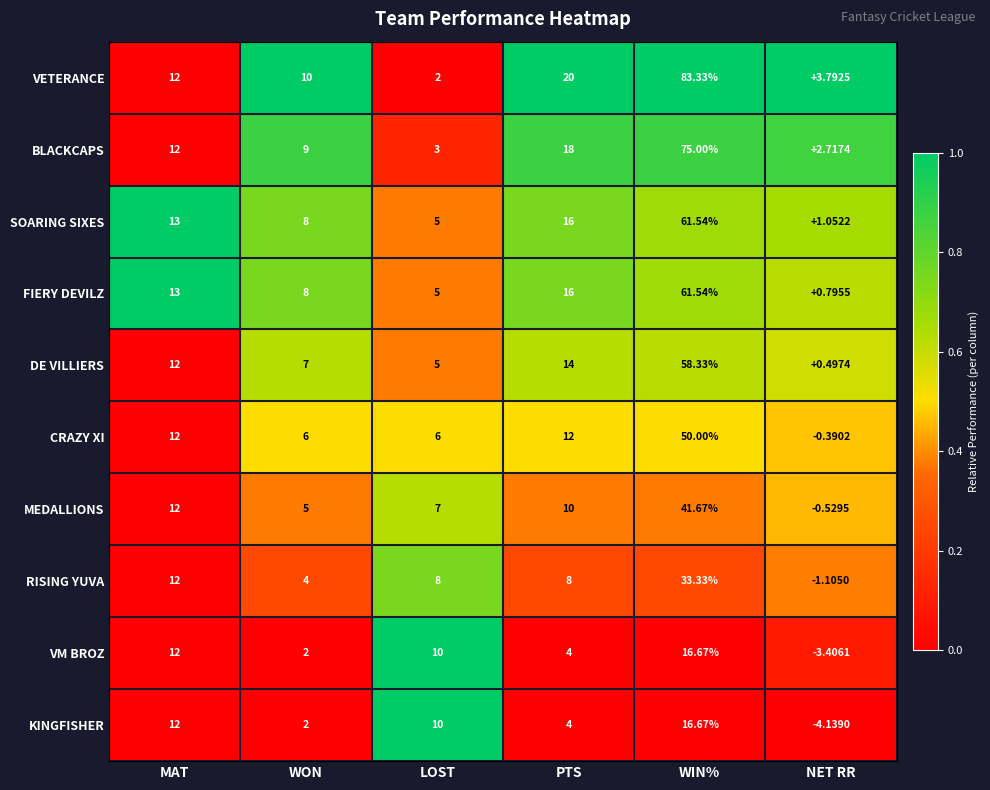

Is the value of BLACKCAPS at WON greater than the value of RISING YUVA at WON?

Yes